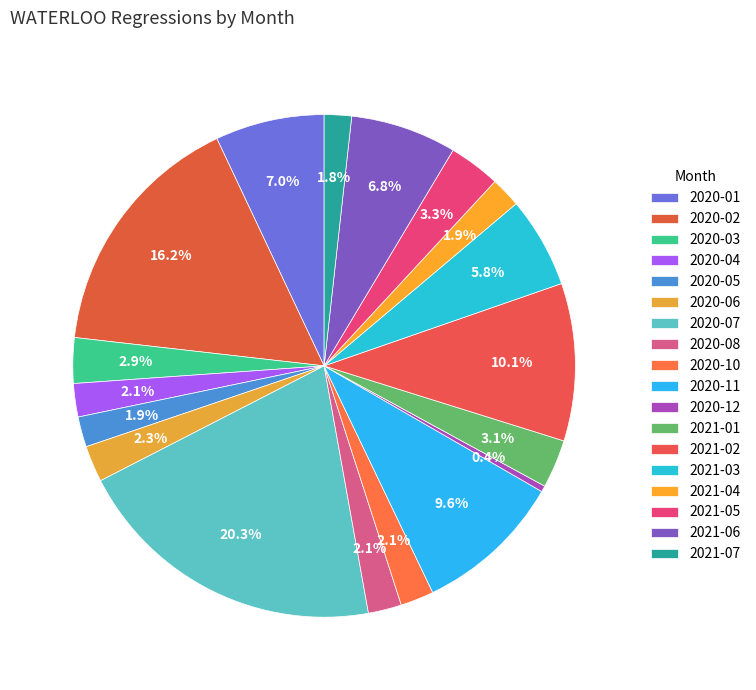

Which category has the biggest portion of the pie?

2020-07